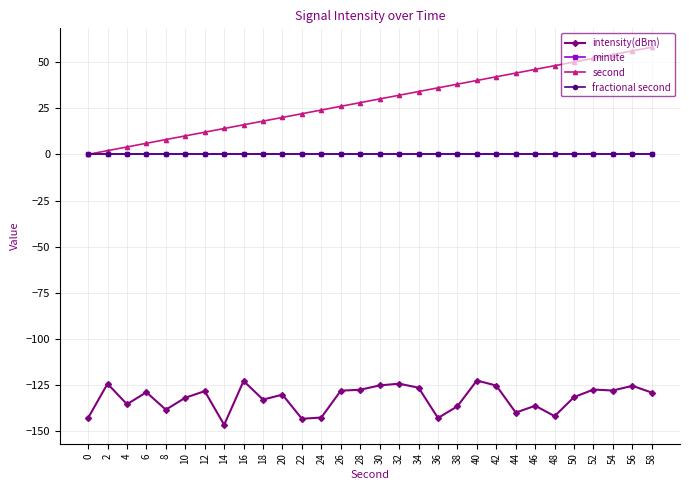

At which category is the sum across all series the highest?

56